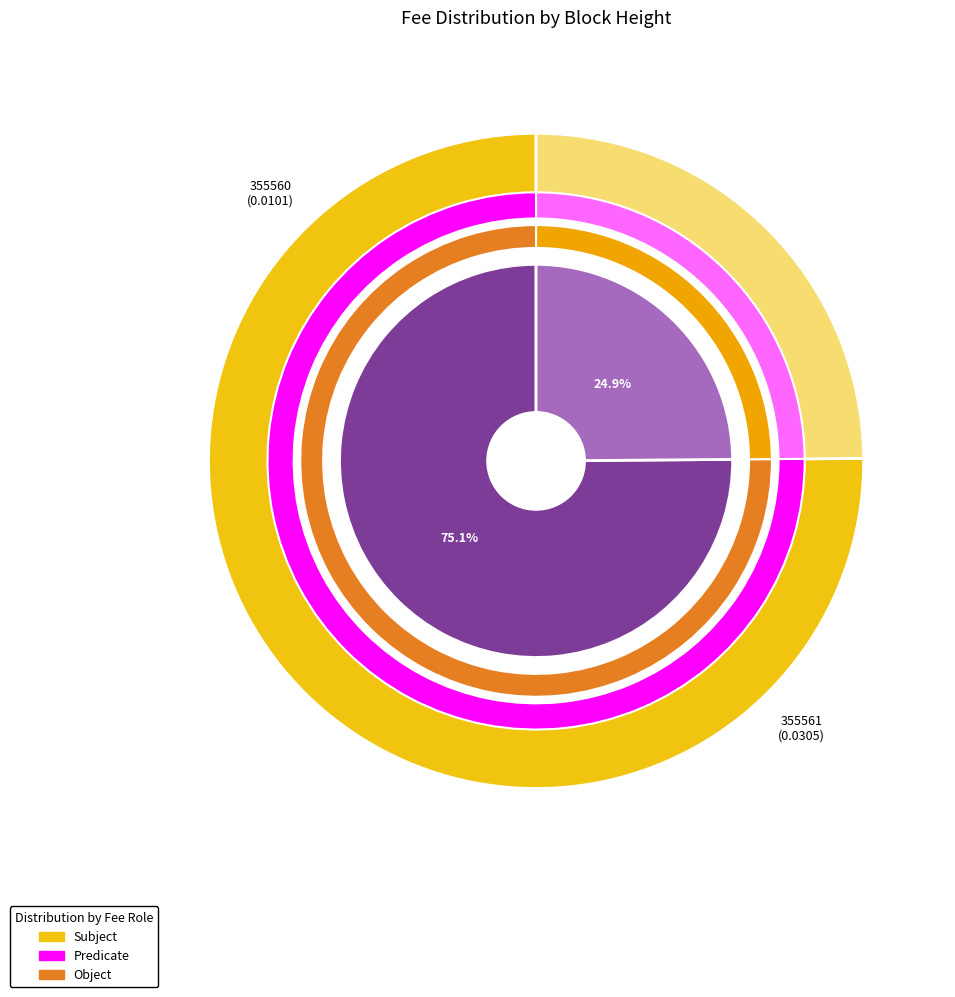

What is the smallest slice in the pie chart?

355560